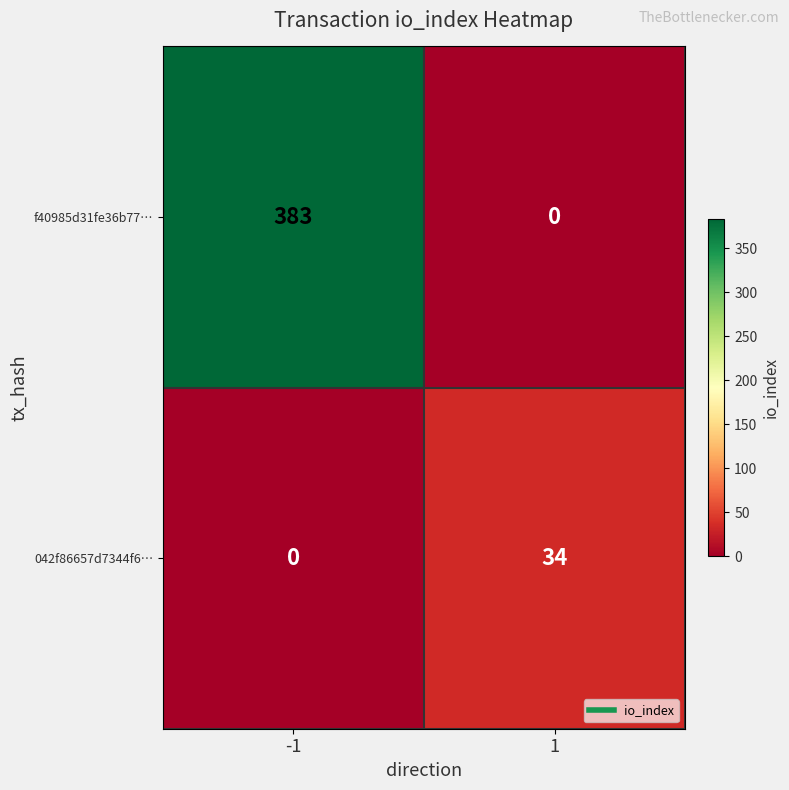

What is the difference between the maximum and minimum values in the f40985d31fe36b77… series?

383